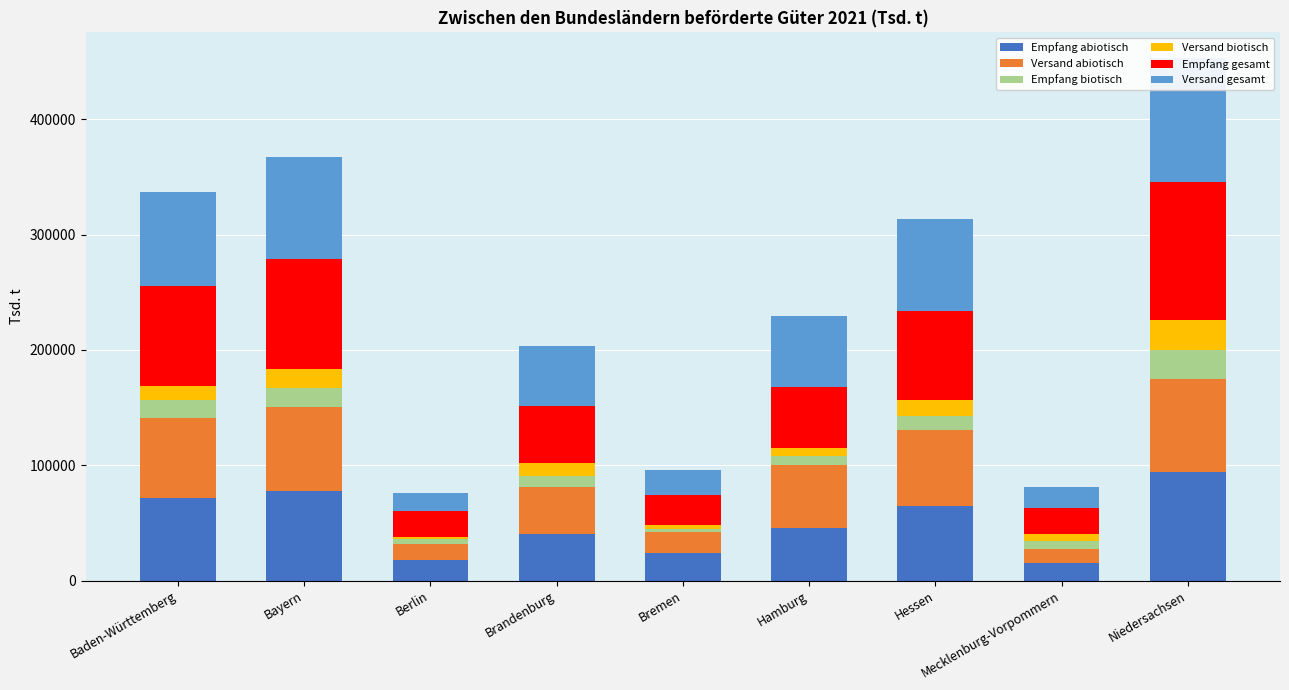

True or false: Versand biotisch has a value of 26503.3 at Niedersachsen.

True